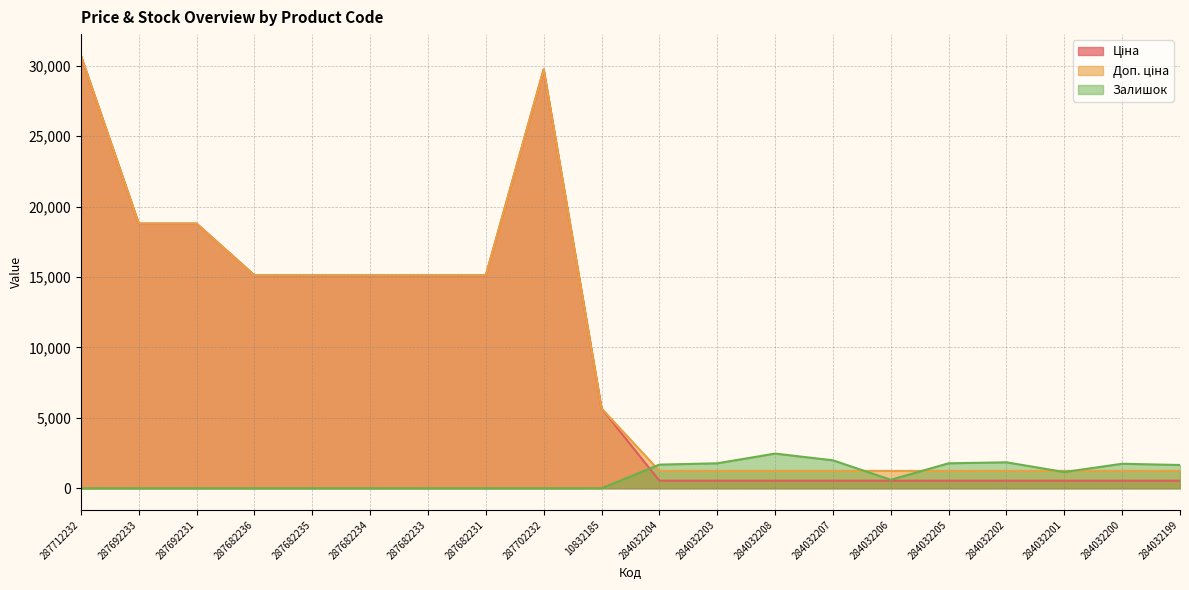

What is the label of the 19th point from the right?

287692233